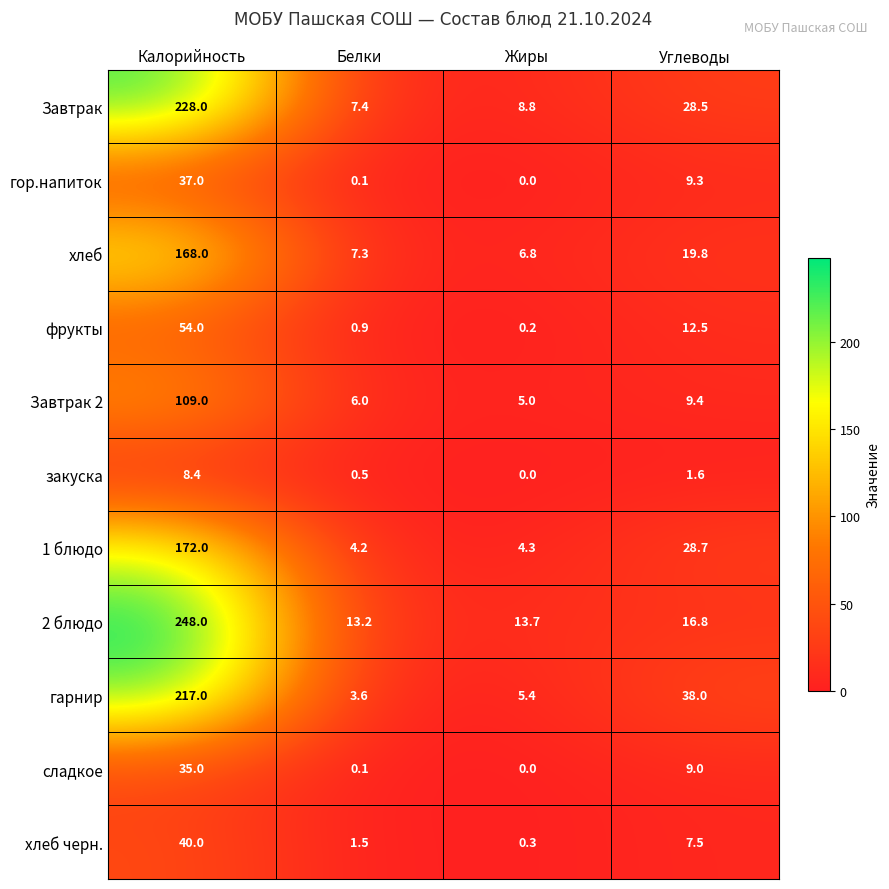

At which label does хлеб first exceed 19?

Калорийность